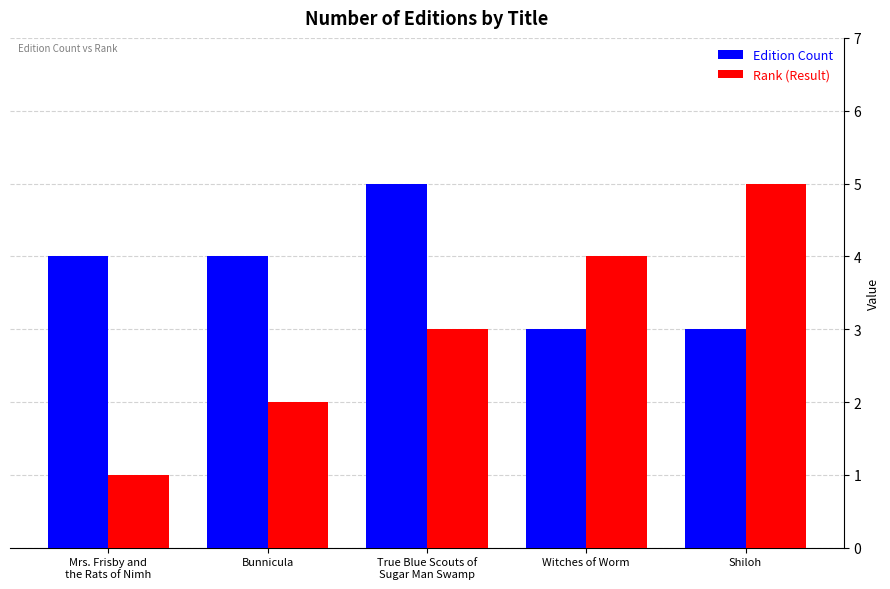

What is the sum of all Edition Count values?

19